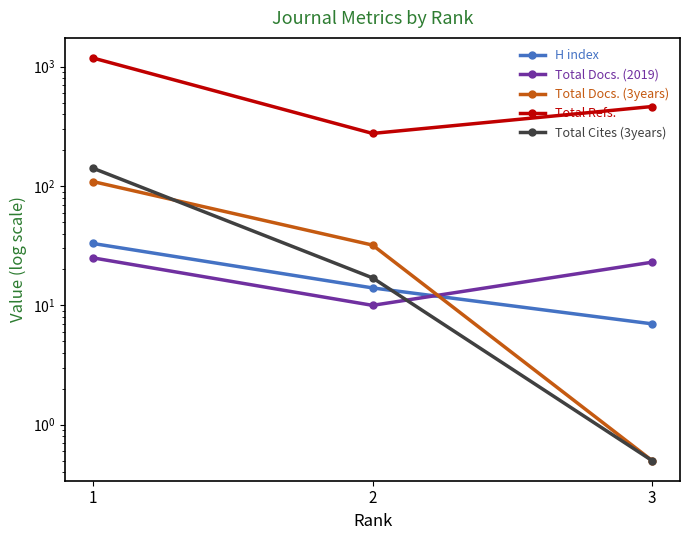

What is the maximum value shown in the chart?

1183.0